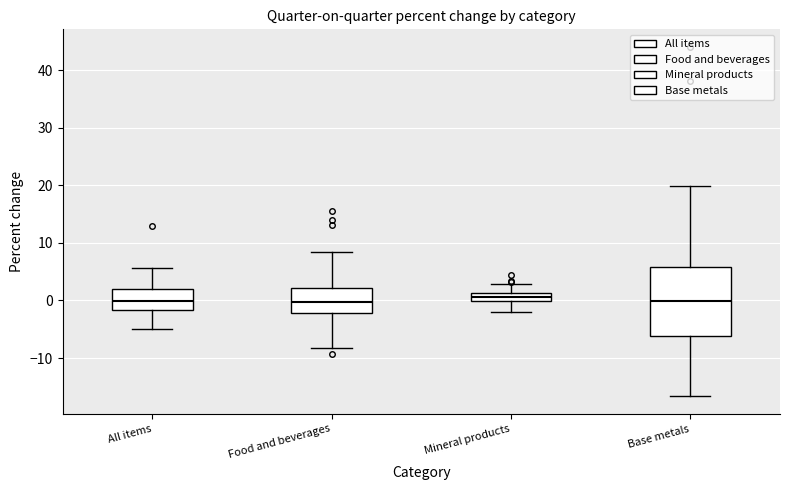

Where does the median line of the box for Food and beverages sit on the y-axis? The values are not printed on the chart, so give them approximately, as read against the axis.

0